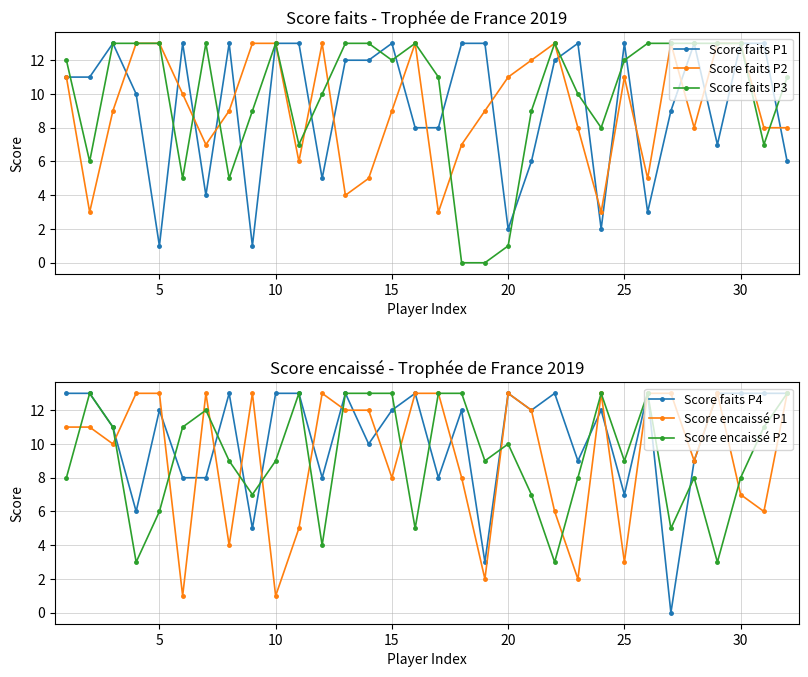

Is it true that Score faits P3 equals 13 at 10?

True